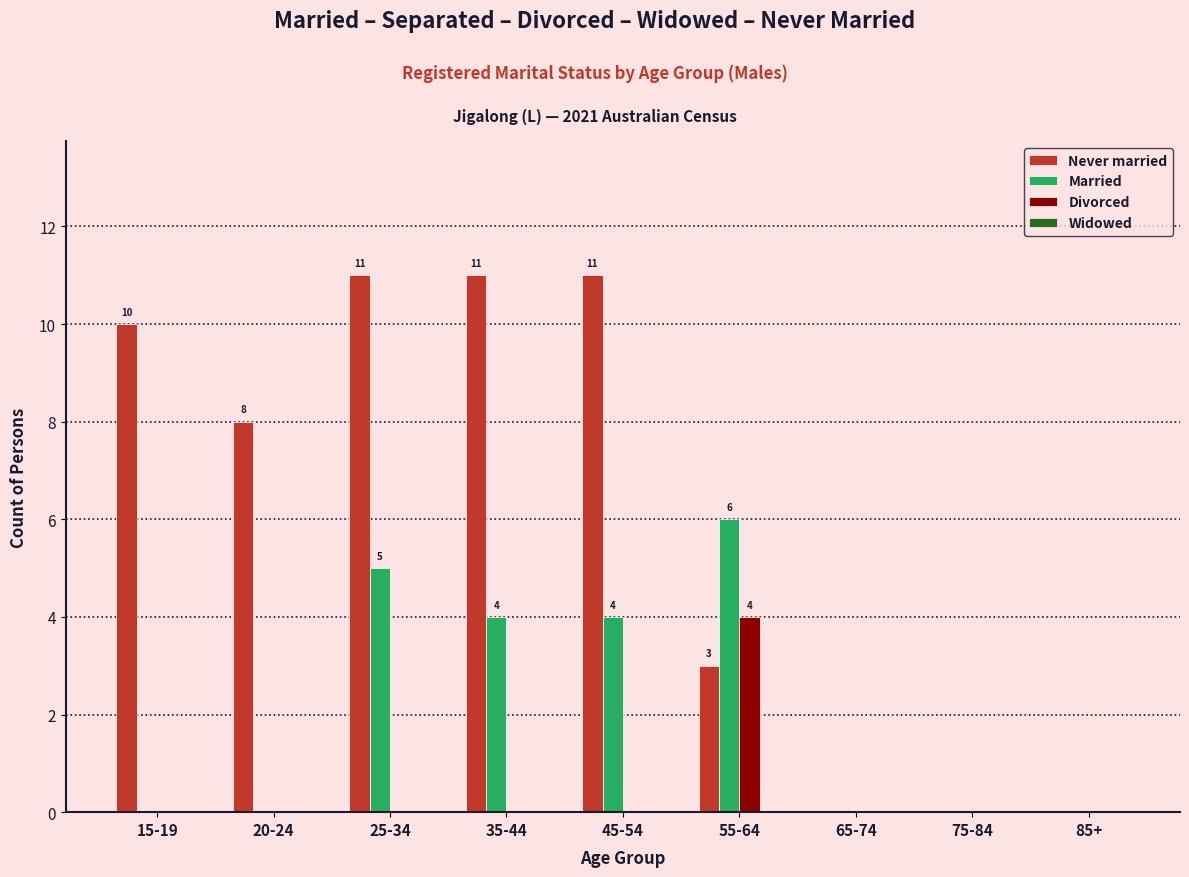

What is the greatest value displayed?

11